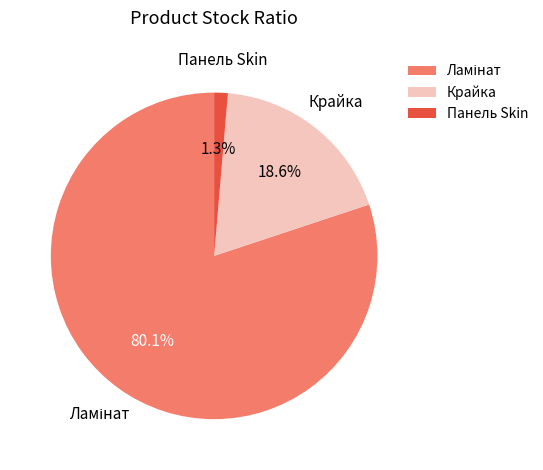

Does any single category account for the majority?

Yes